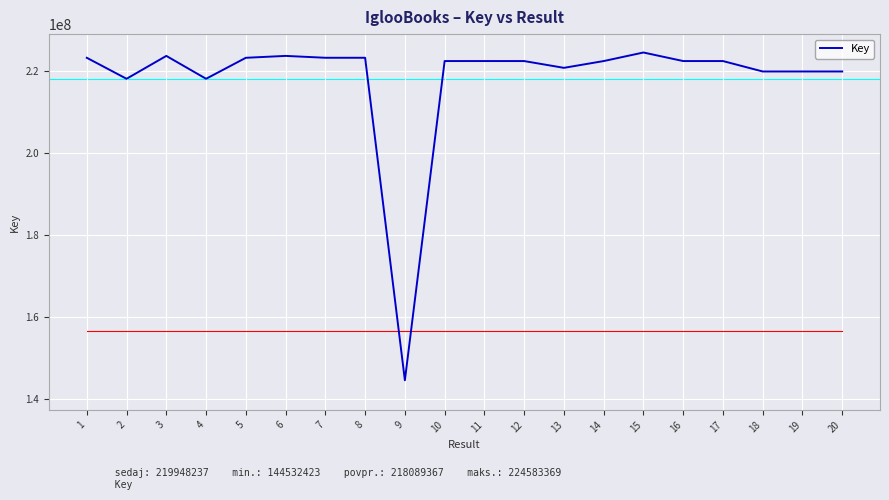

What is the maximum value shown in the chart?

224583369